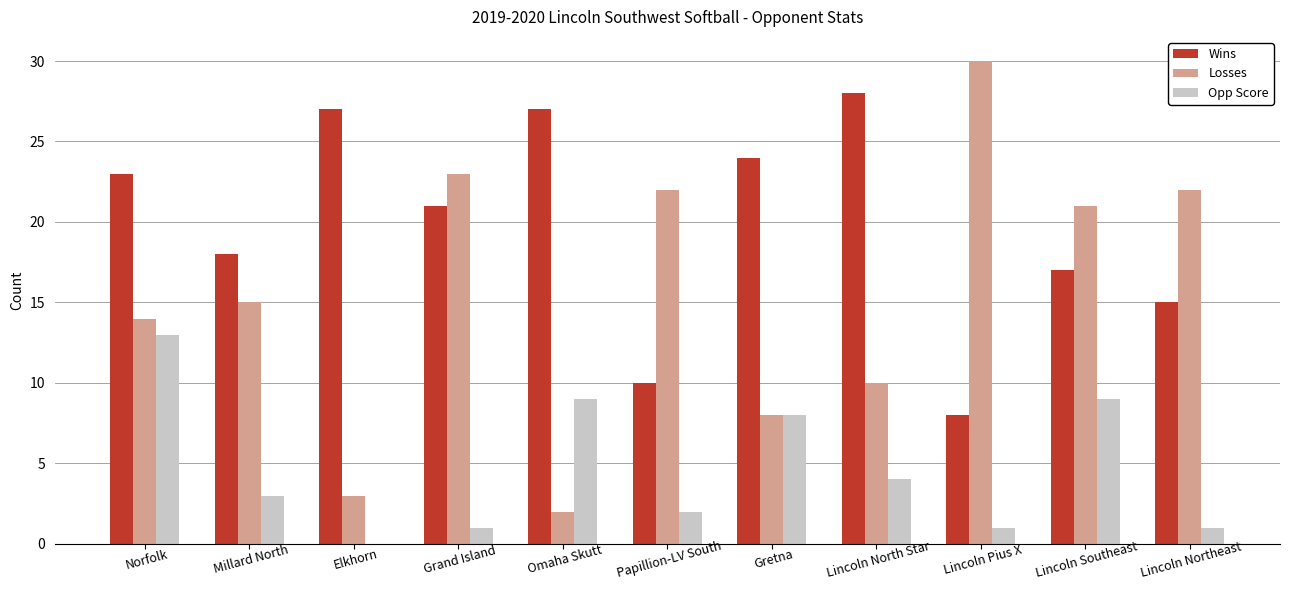

Between Gretna and Lincoln Northeast, which series saw the biggest shift?

Losses